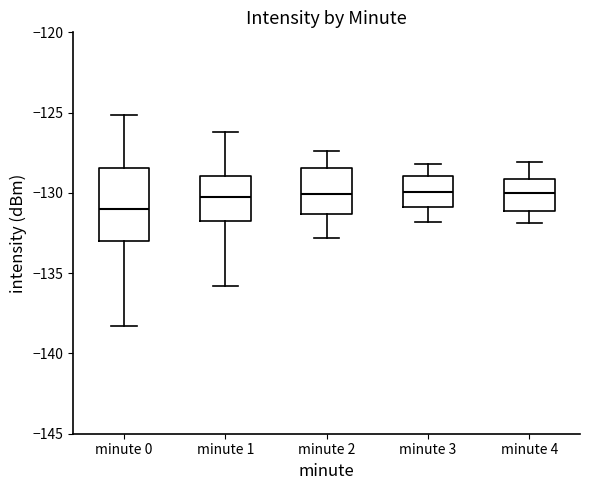

Which box has the lowest median line?

minute 0